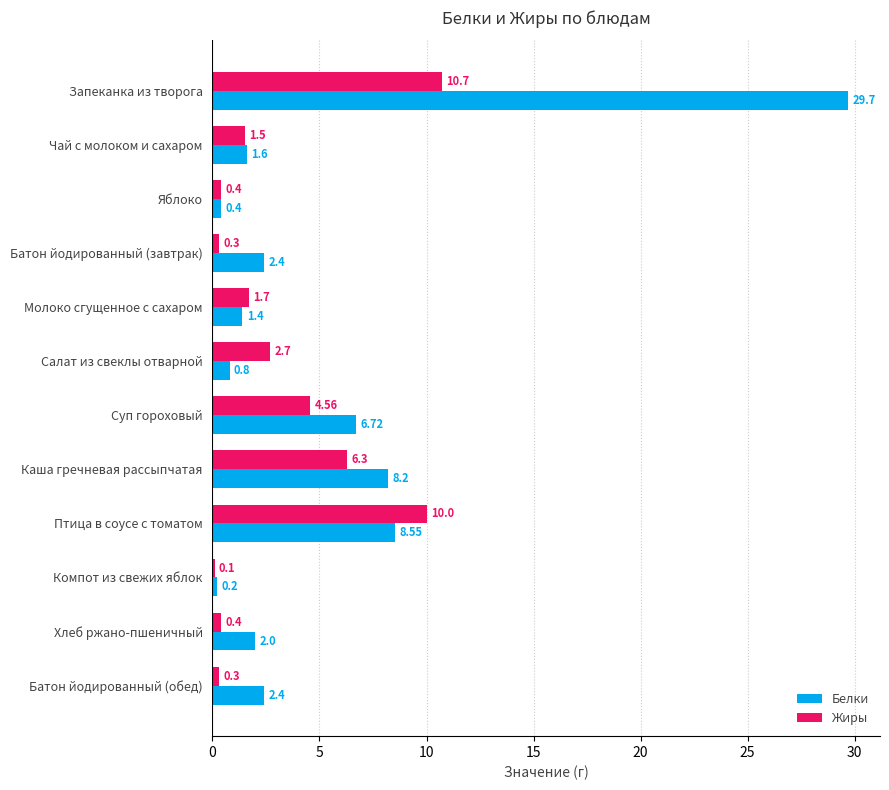

What is the difference between the second highest and minimum values in the Жиры series?

9.9